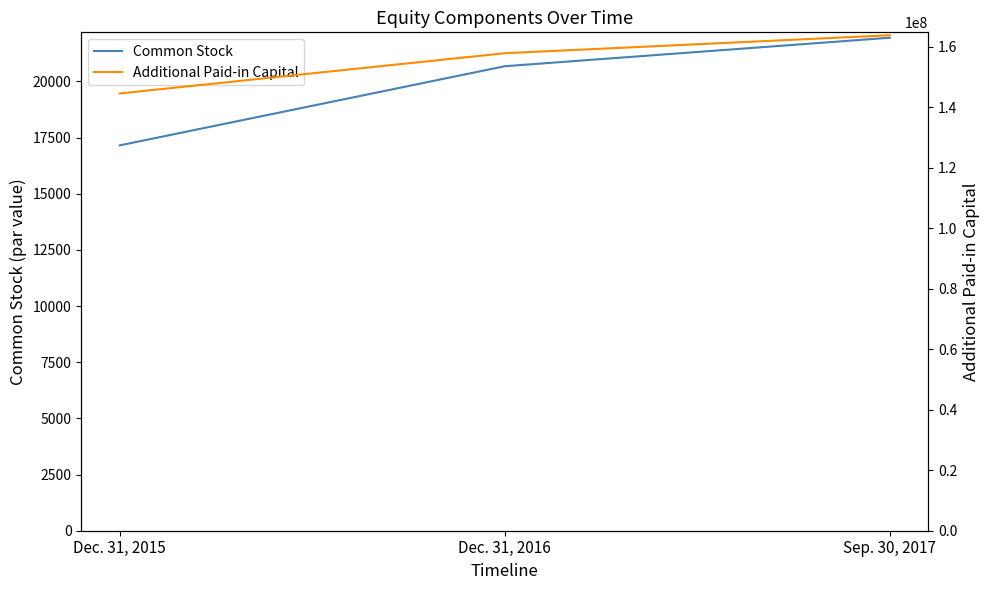

What is the lowest value of the Additional Paid-in Capital series?

144538247